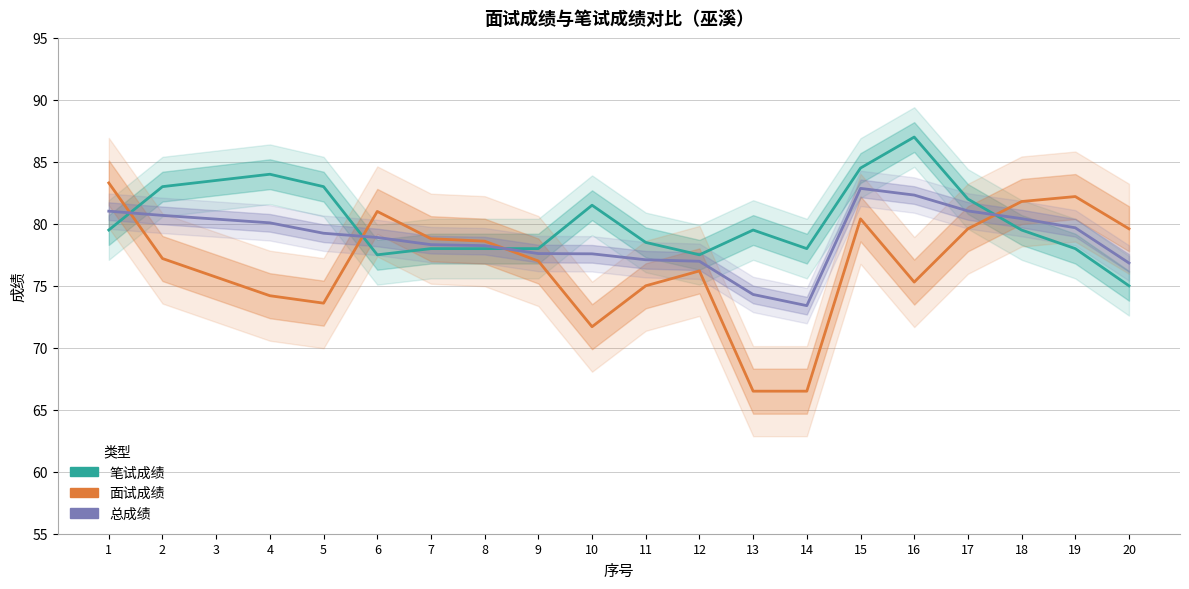

Which has a higher value, 2 or 17?

2